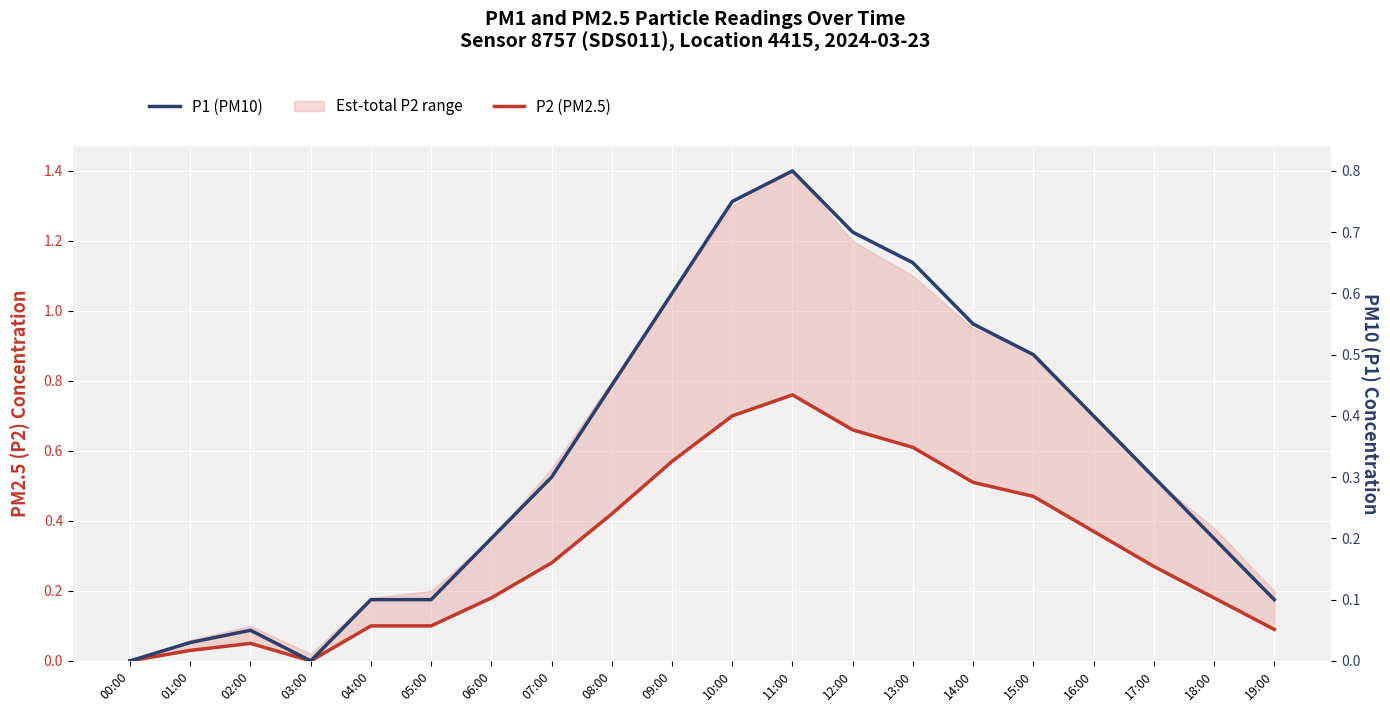

What is the sum of the P2 (PM2.5) values at 02:00 and 05:00?

0.2